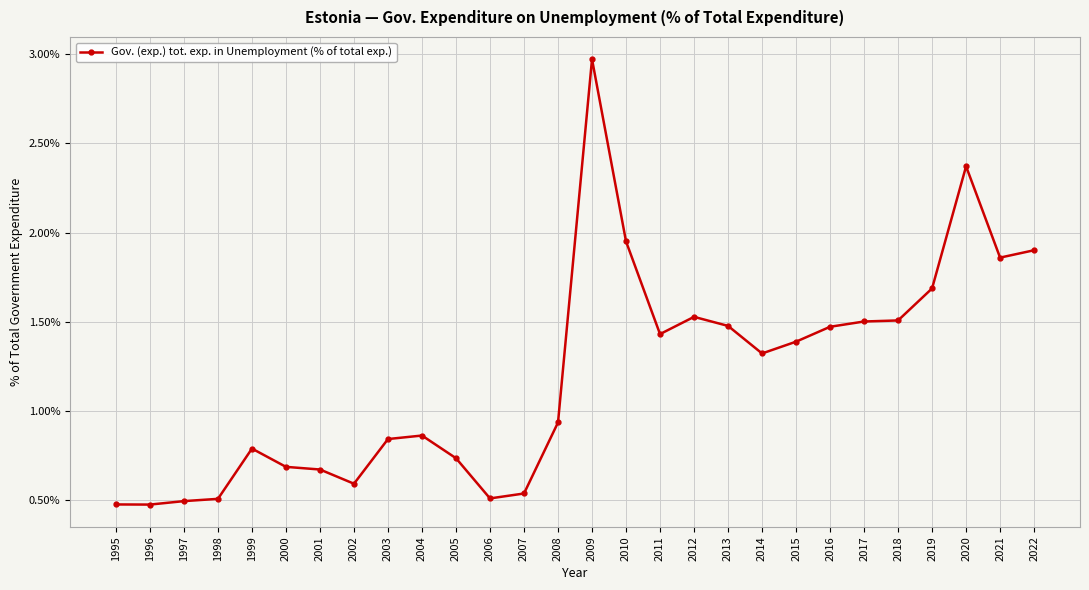

What is the difference between the maximum and second lowest values?

2.5